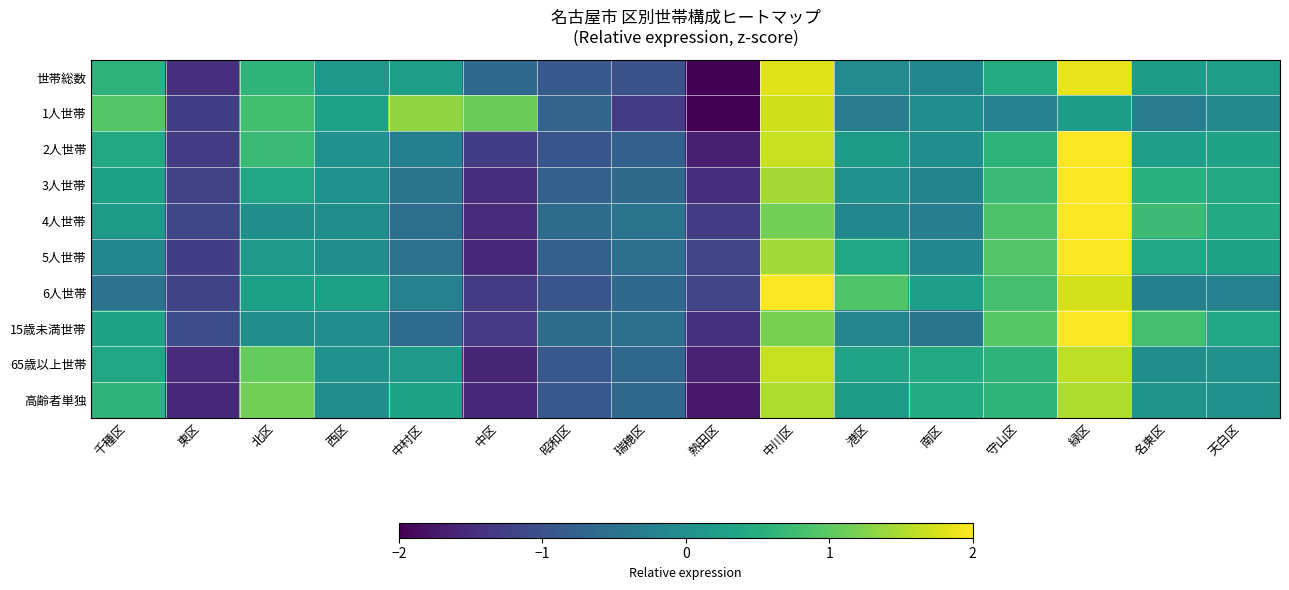

Rank the series by their maximum value, from lowest to highest.

高齢者単独, 65歳以上世帯, 1人世帯, 世帯総数, 2人世帯, 6人世帯, 3人世帯, 5人世帯, 15歳未満世帯, 4人世帯